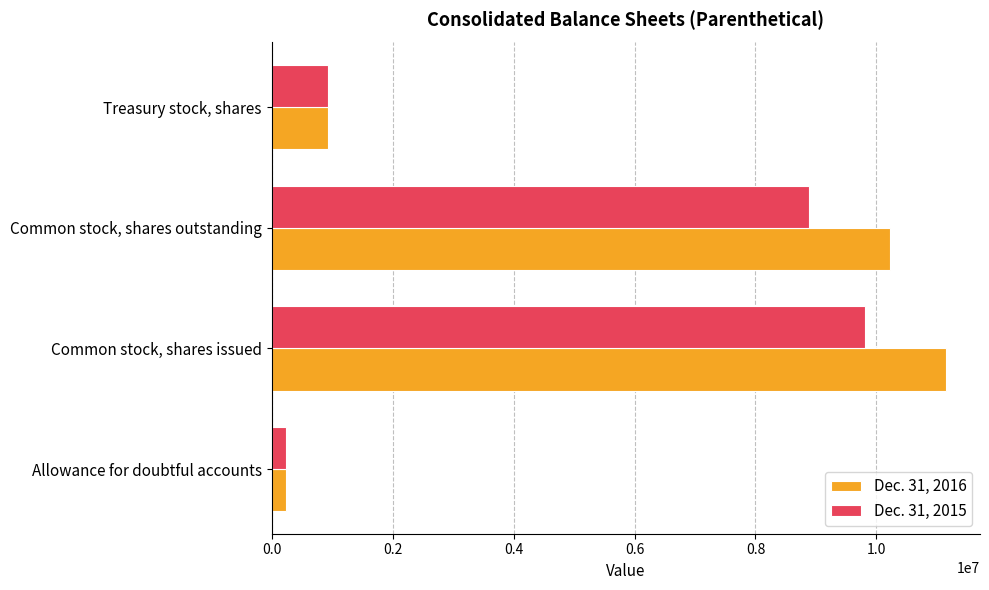

At which label does Dec. 31, 2015 reach its peak?

Common stock, shares issued